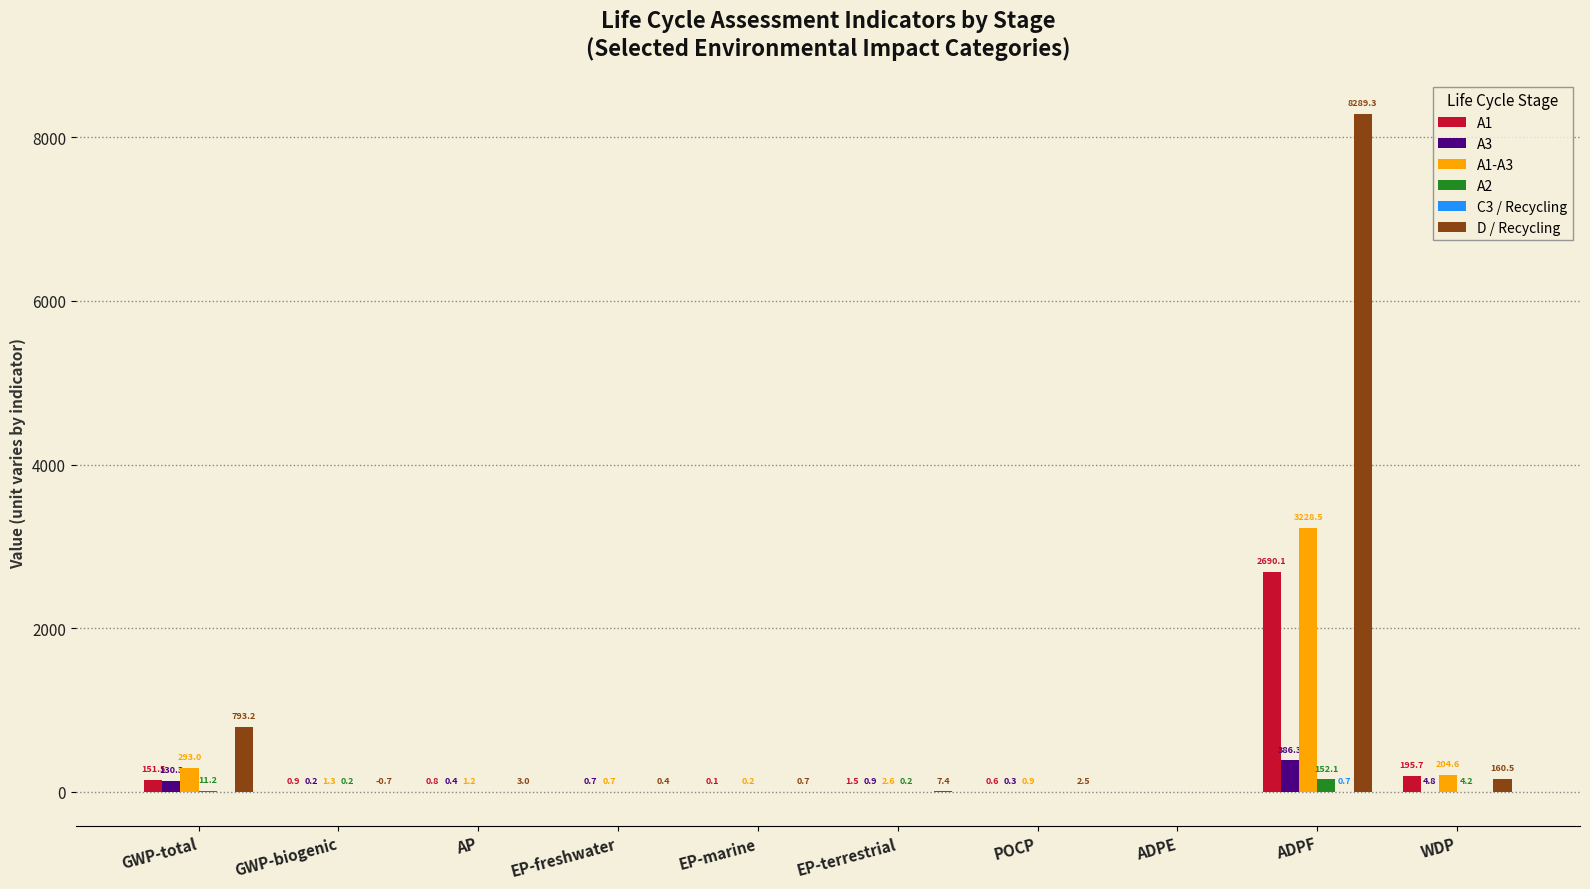

Which series has the largest range (max minus min)?

D / Recycling